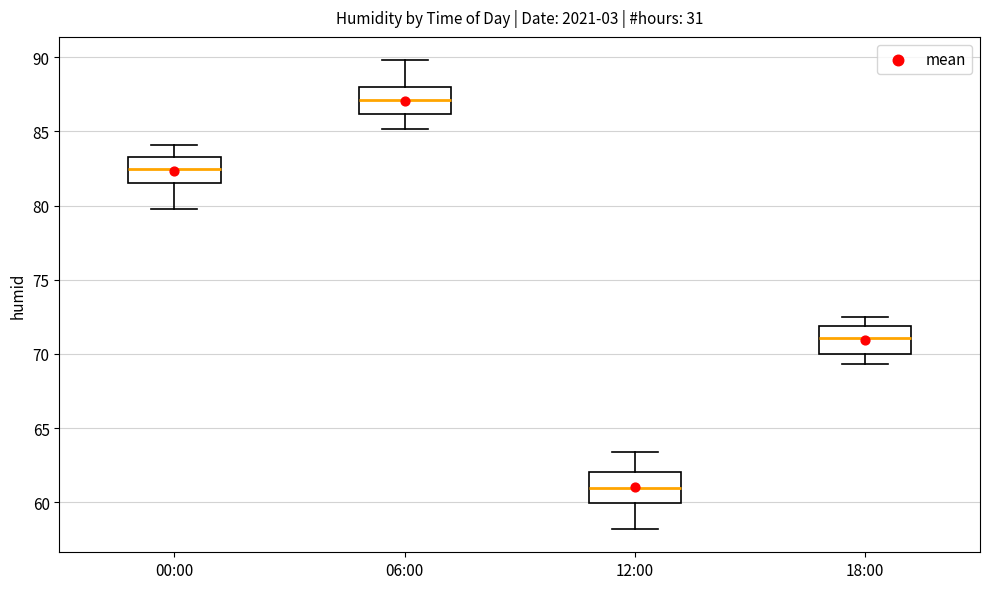

Reading left to right, read every box against the y-axis: the position of its median line, the range the box covers, and the ends of its whiskers. The values are not printed on the chart, so give them approximately, as read against the axis.

00:00: median 82.5, box 81.5 to 83.5, whiskers 80.0 to 84.0
06:00: median 87.0, box 86.0 to 88.0, whiskers 85.0 to 90.0
12:00: median 61.0, box 60.0 to 62.0, whiskers 58.0 to 63.5
18:00: median 71.0, box 70.0 to 72.0, whiskers 69.5 to 72.5